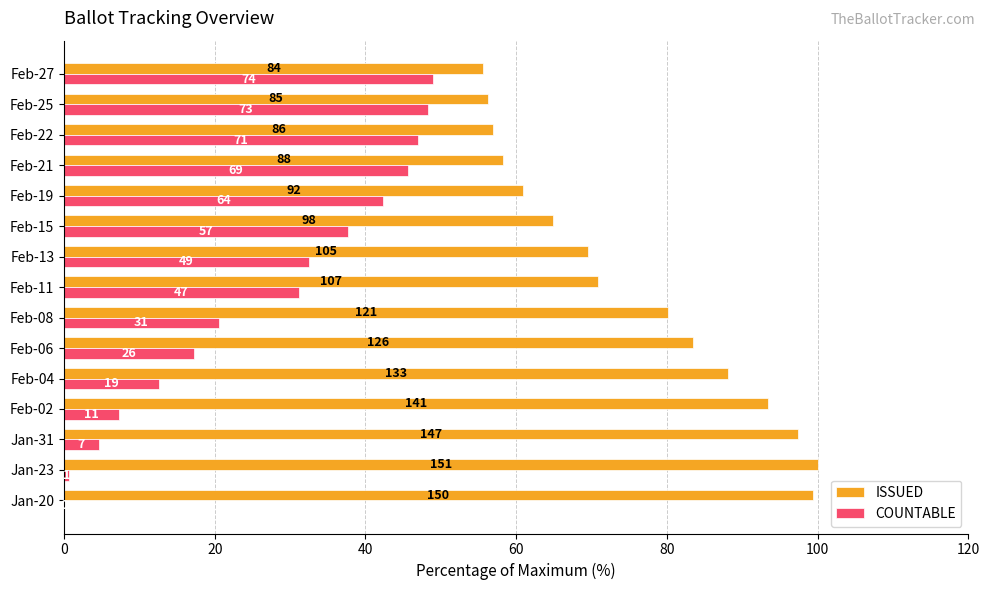

What are all the series names shown in the legend?

ISSUED, COUNTABLE